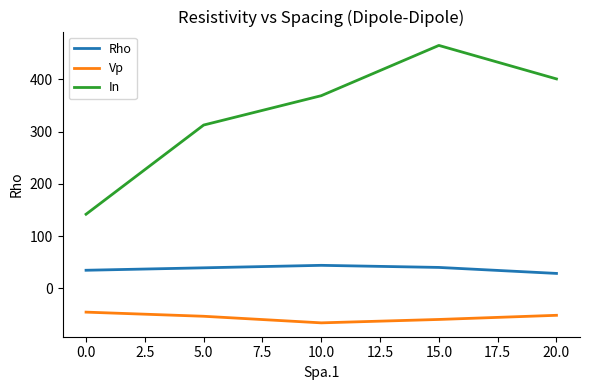

Where is the first local minimum for Vp?

10.0